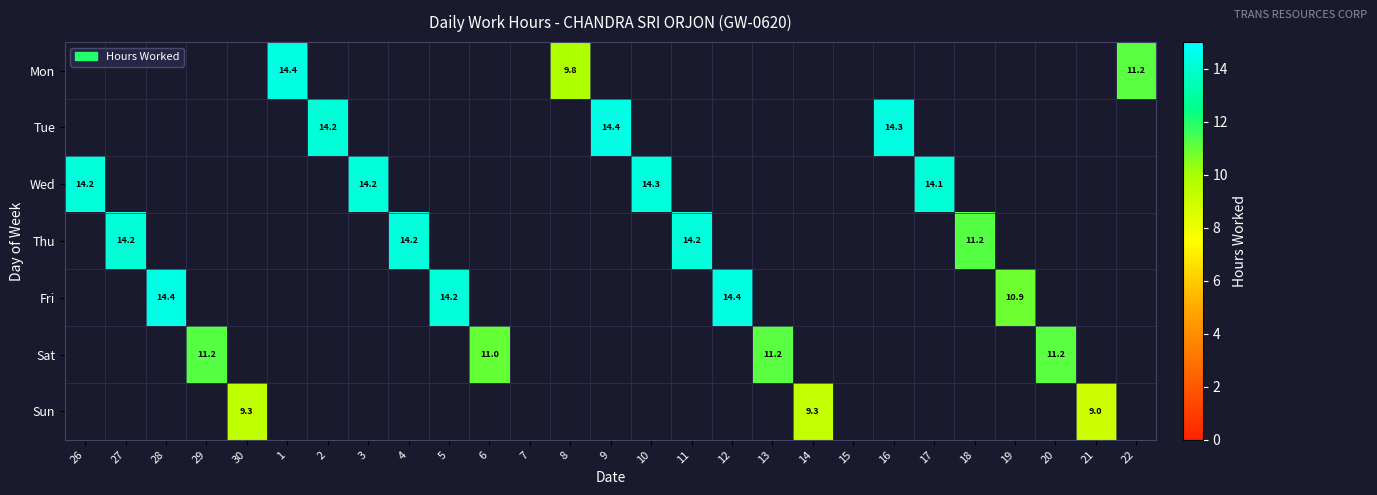

How many data points does each series have?

27